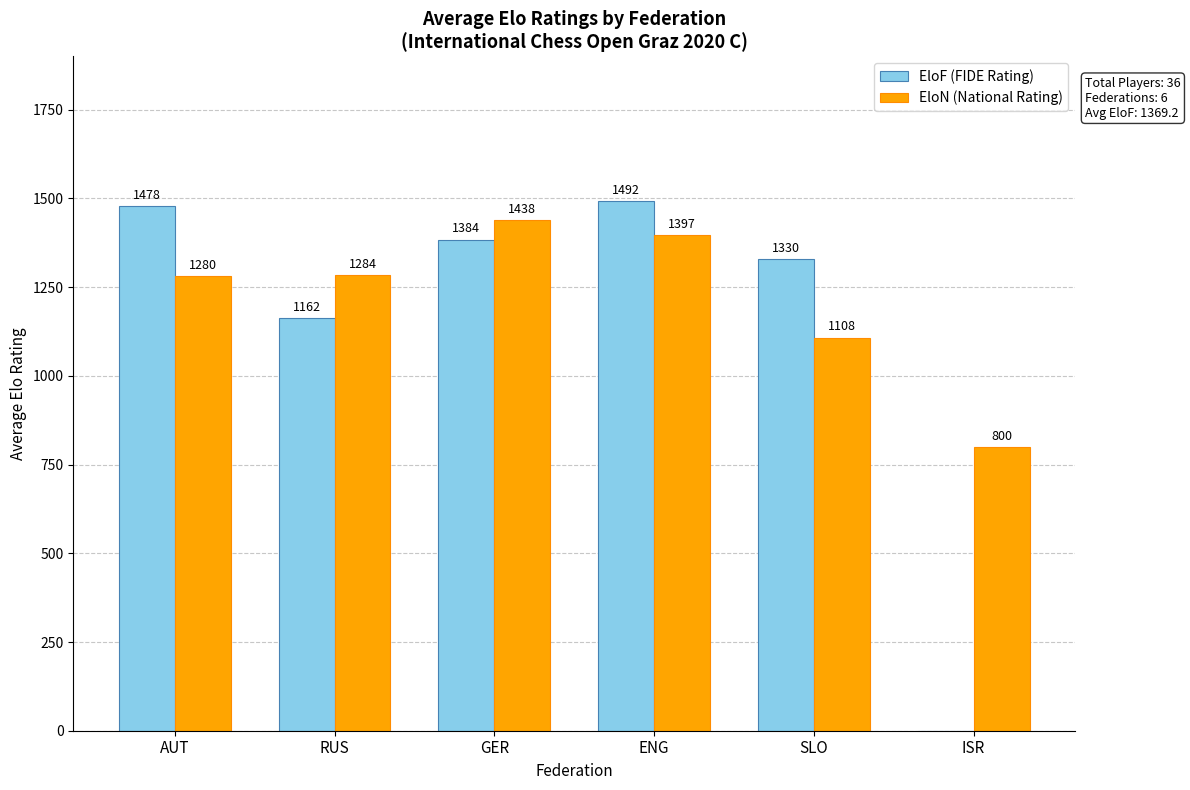

The value of EloF (FIDE Rating) at ENG is 1492. True or false?

True